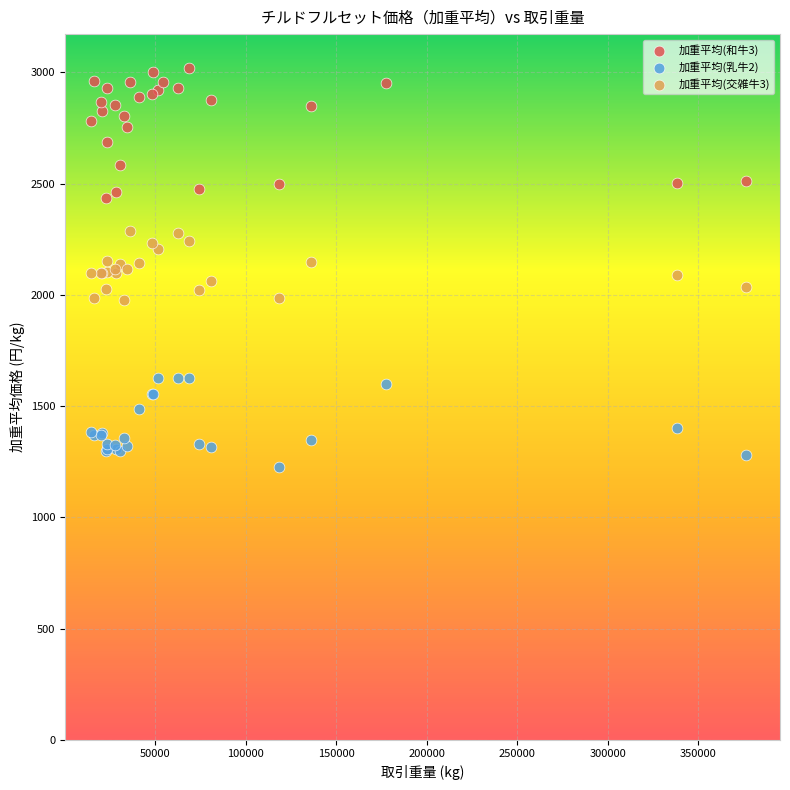

Which series contains the highest Y value?

加重平均(和牛3)